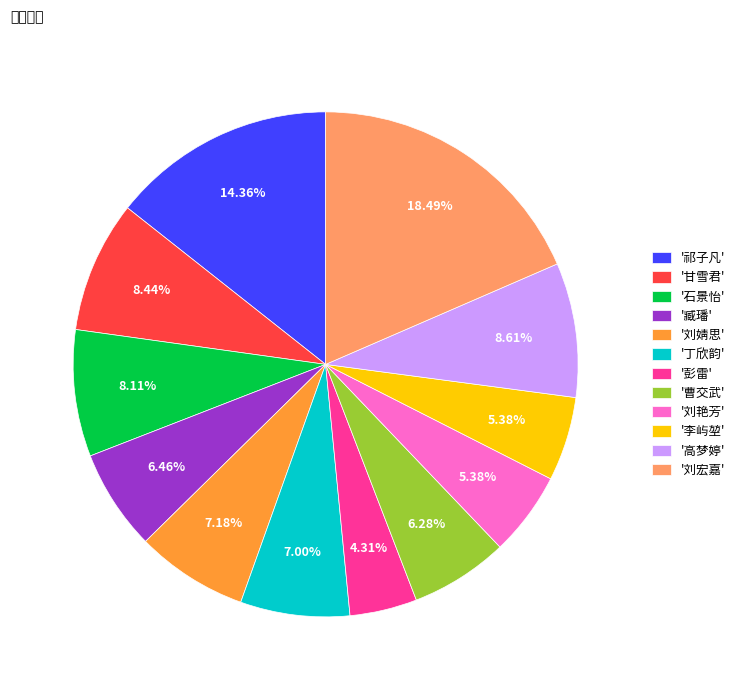

How many segments does this pie chart have?

12